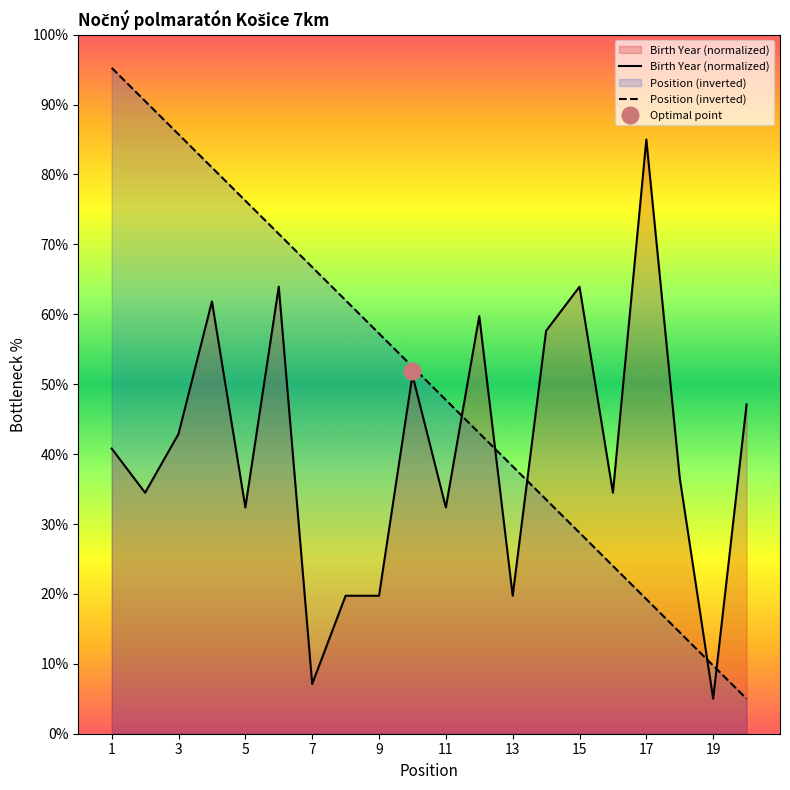

Between which two adjacent categories do Birth Year (normalized) and Position (inverted) first intersect?

10 and 11